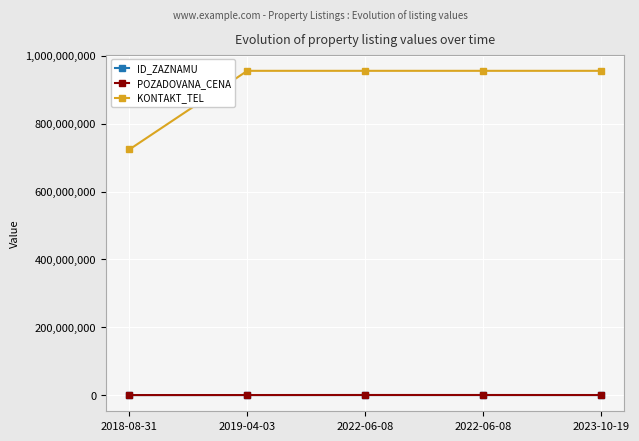

What is the spread (max minus min) of values at 2023-10-19?

956055198